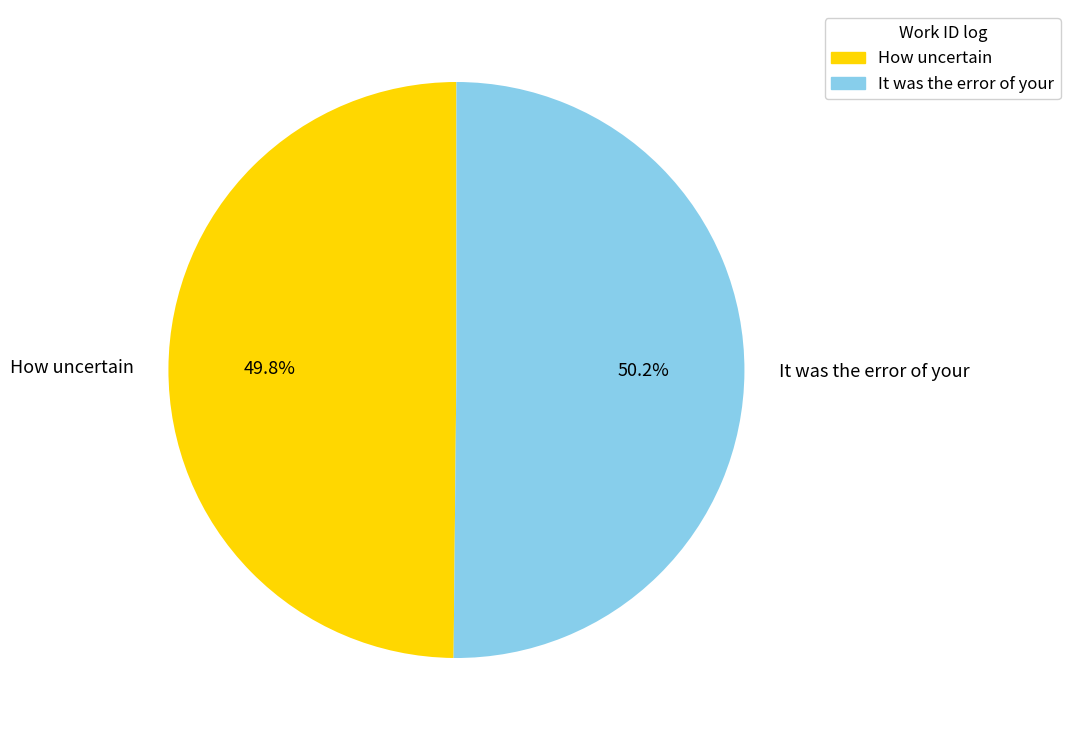

Count the number of slices in the pie.

2